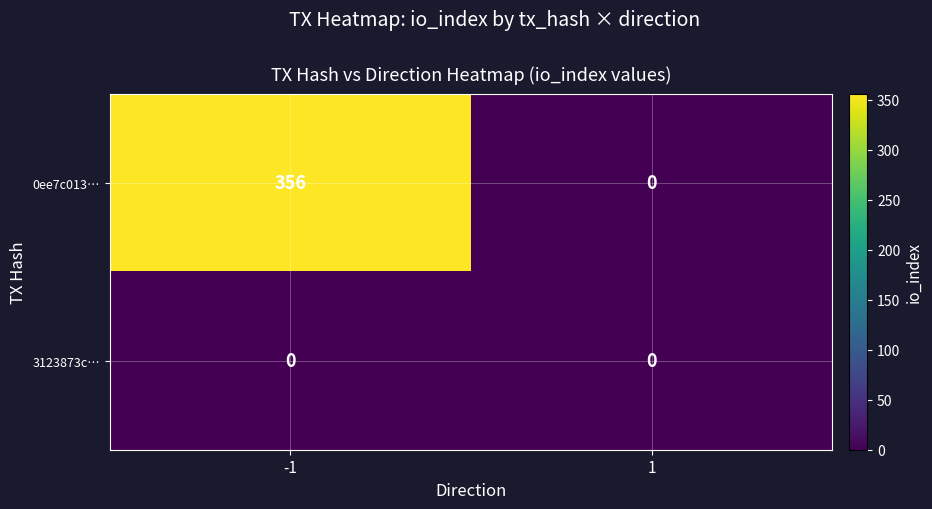

What is the greatest value displayed?

356